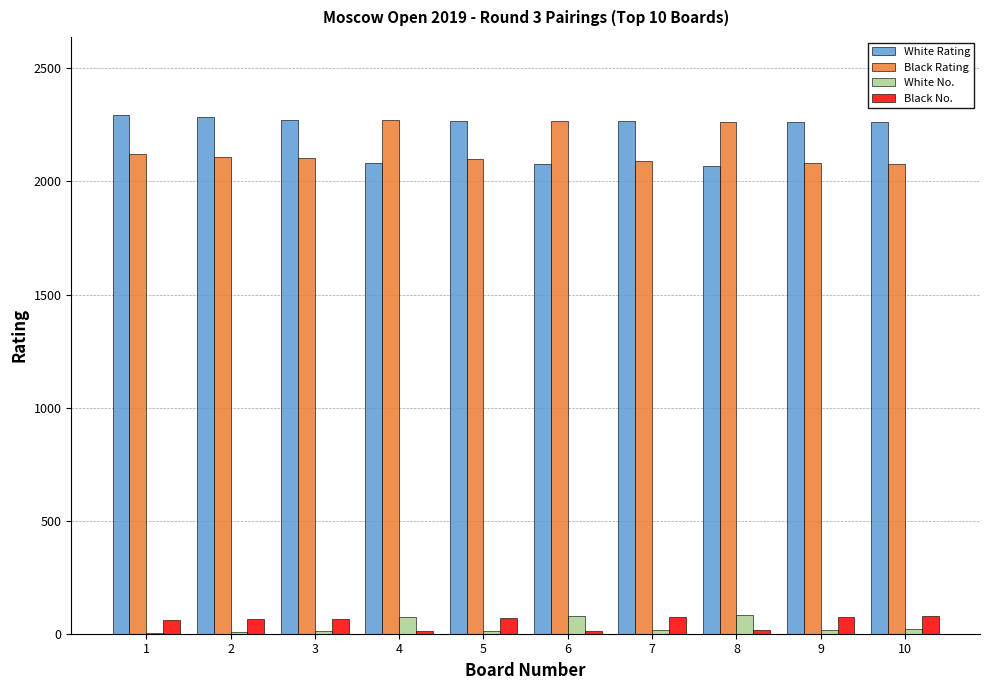

What is the approximate value of White Rating at 9, to the nearest 10?

2260